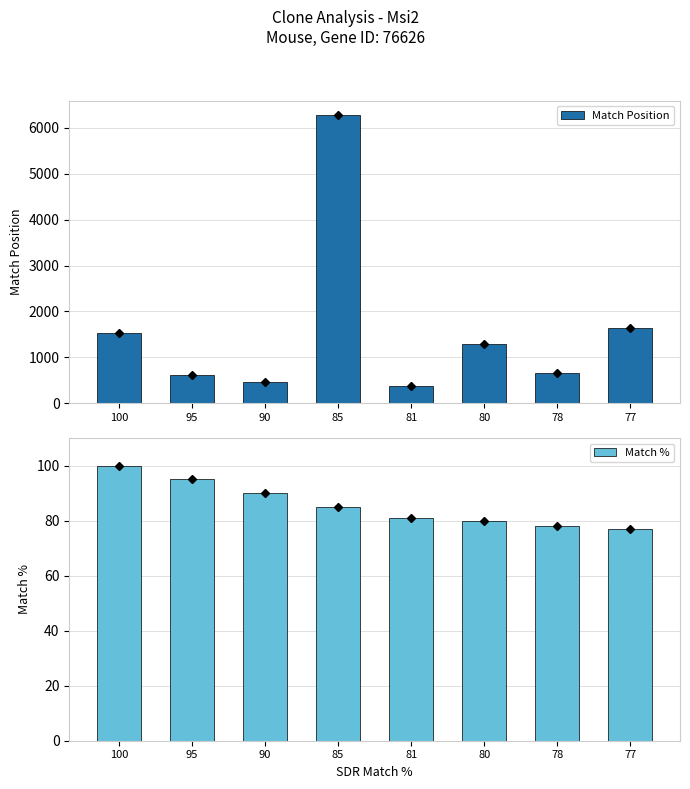

How many groups of bars are there?

8